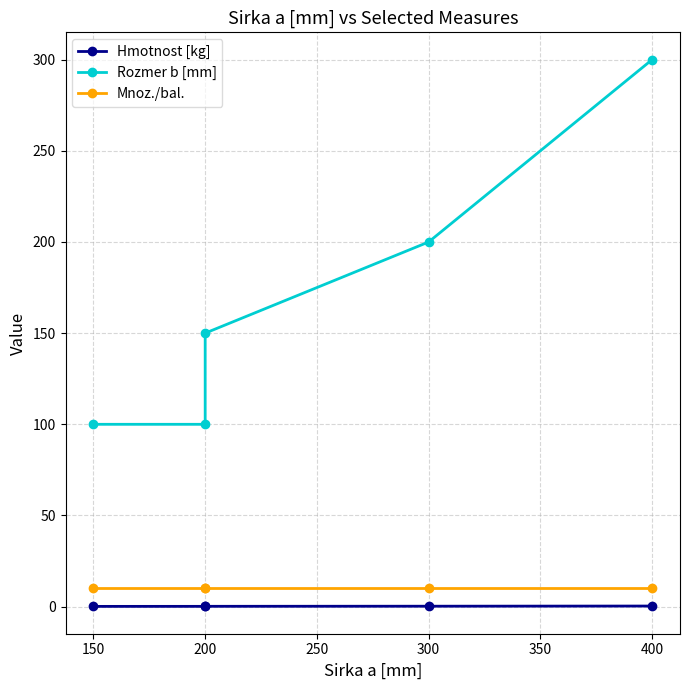

At how many categories does at least one series exceed 242?

1